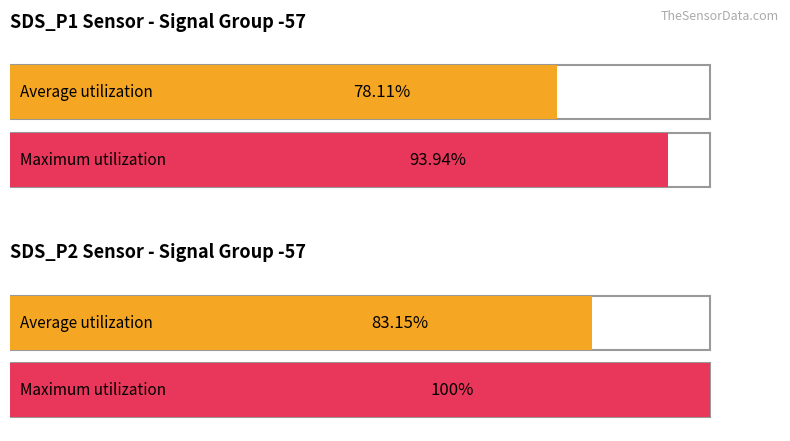

True or false: SDS_P1 has a value of 0.1 at -57.

False